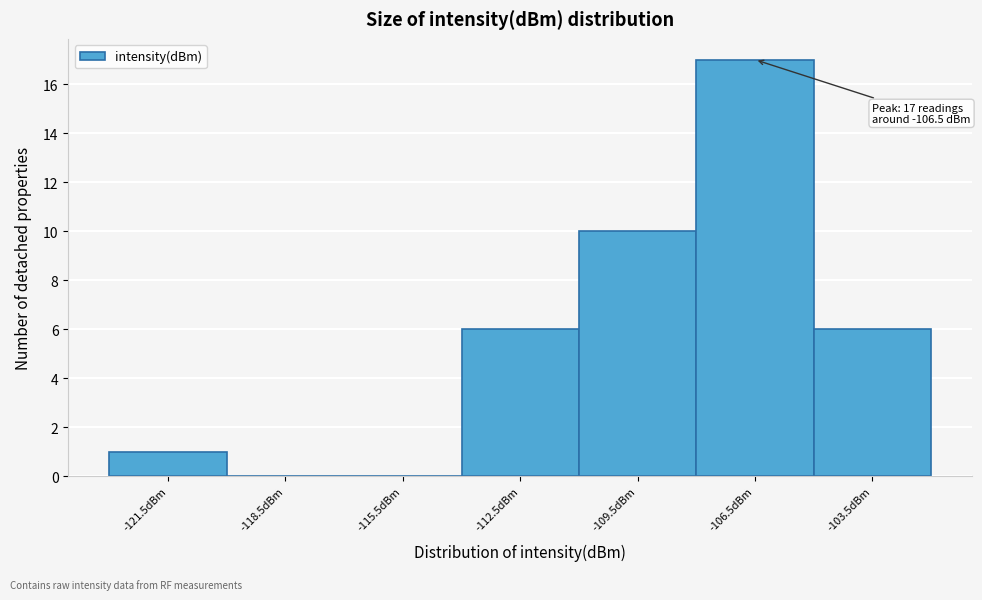

Which range on the x-axis has the tallest bar?

-108 to -105